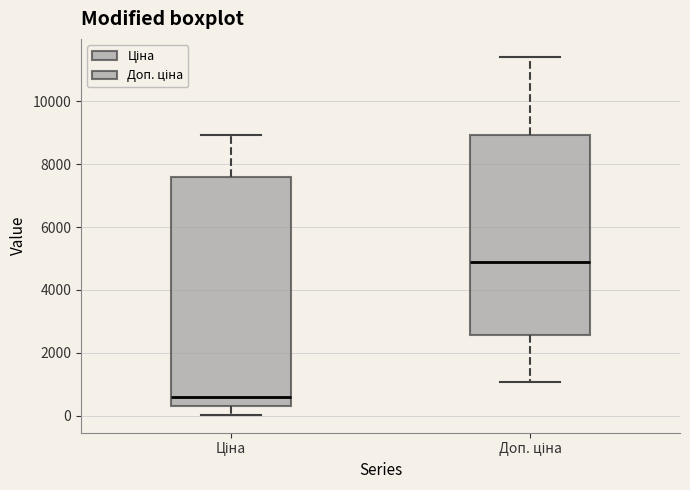

Which box's median line is the lowest?

Ціна